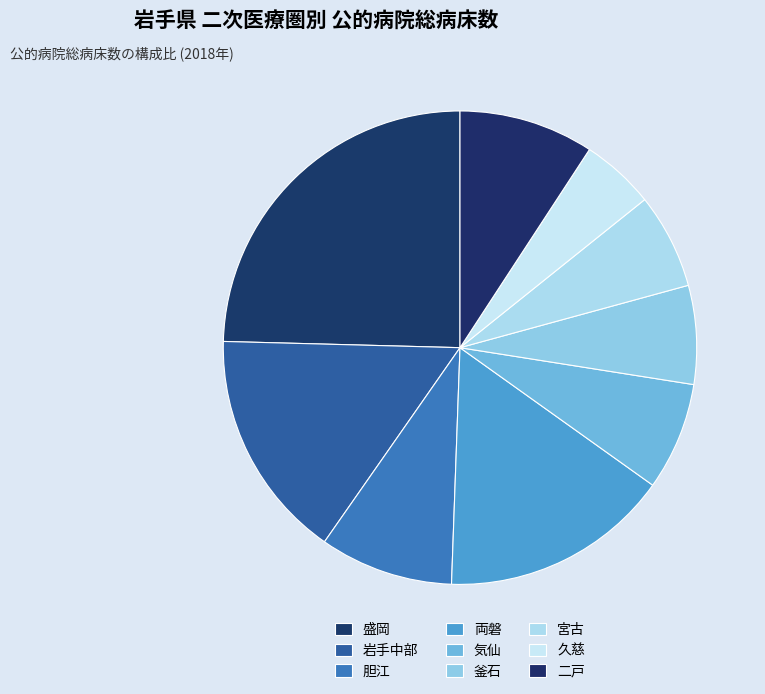

To the nearest percent, what is the average slice percentage?

11%